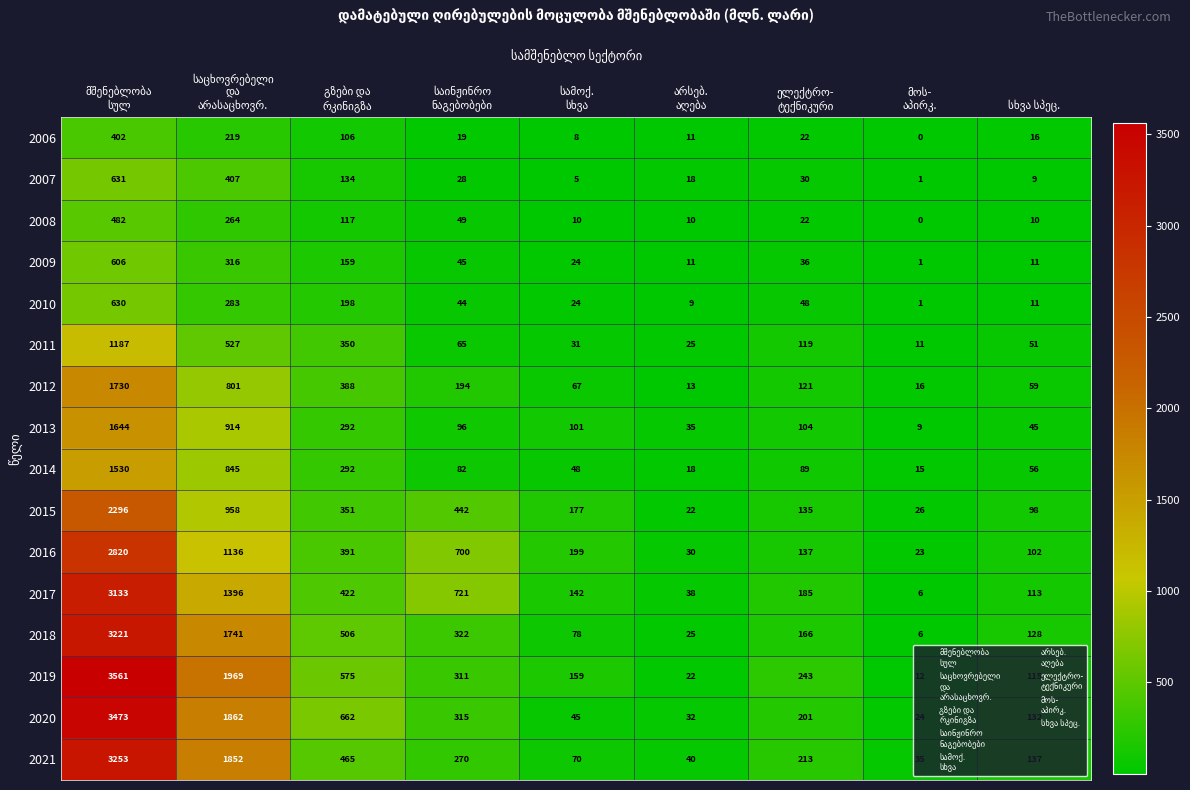

What is the highest value of the 2012 series?

1730